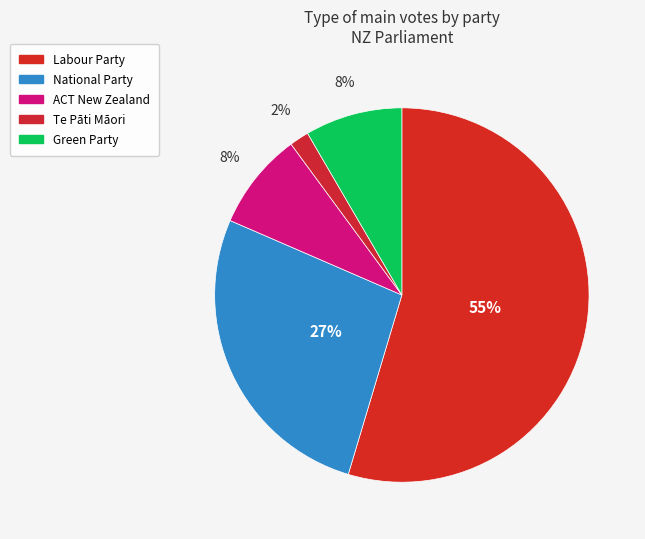

How many segments does this pie chart have?

5